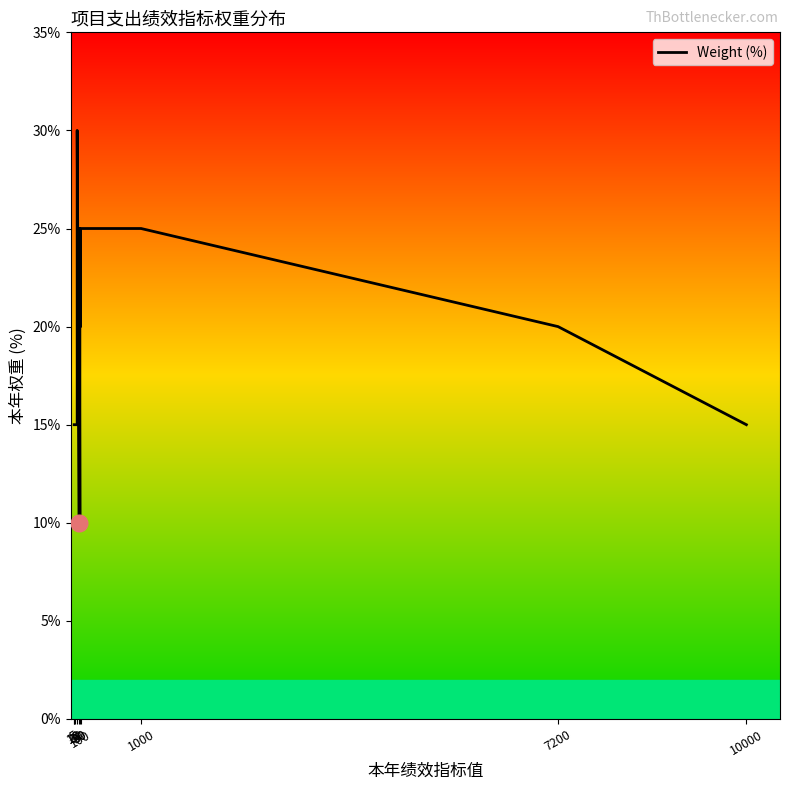

Which has a higher value, 90 or 100?

100